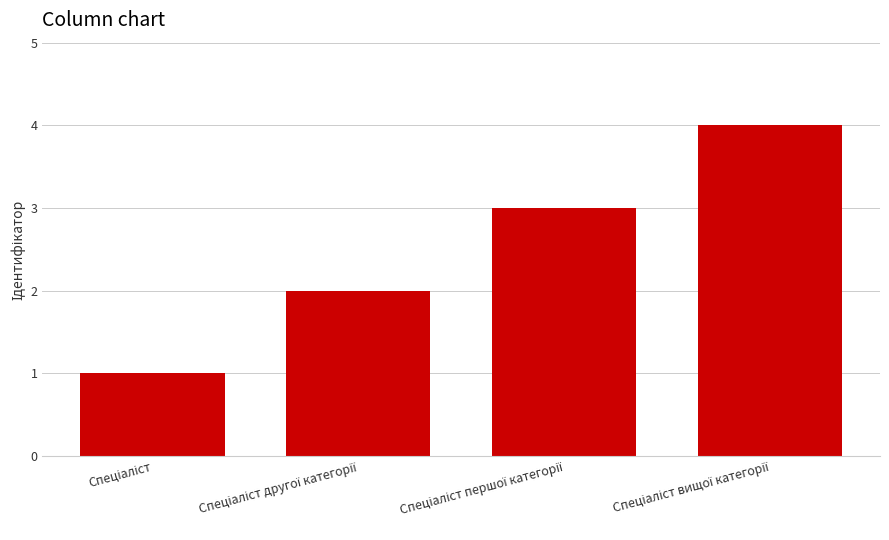

What is the greatest value displayed?

4